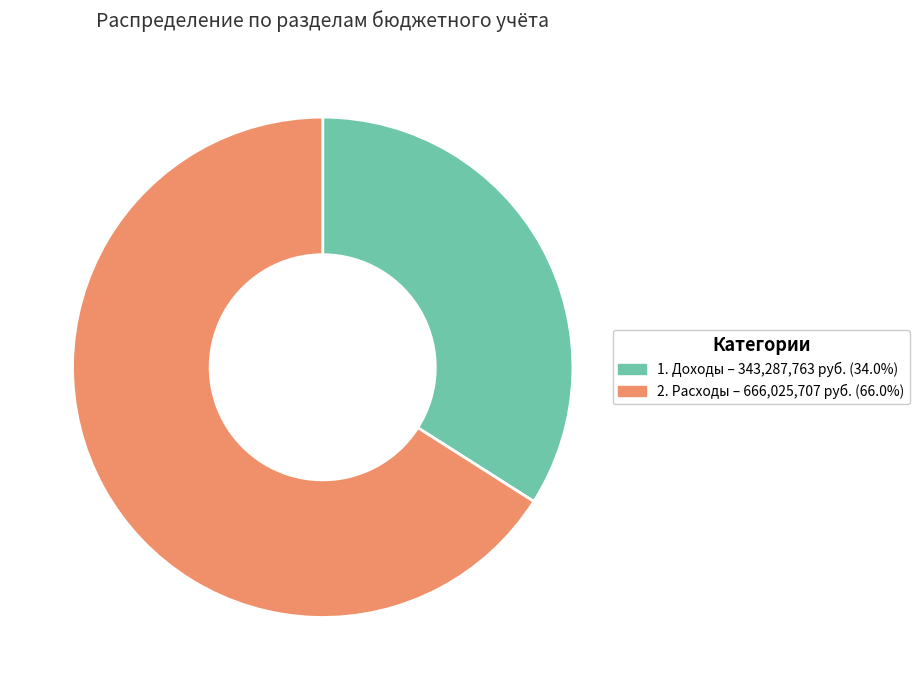

Which has a higher value, 2. Расходы or 1. Доходы?

2. Расходы